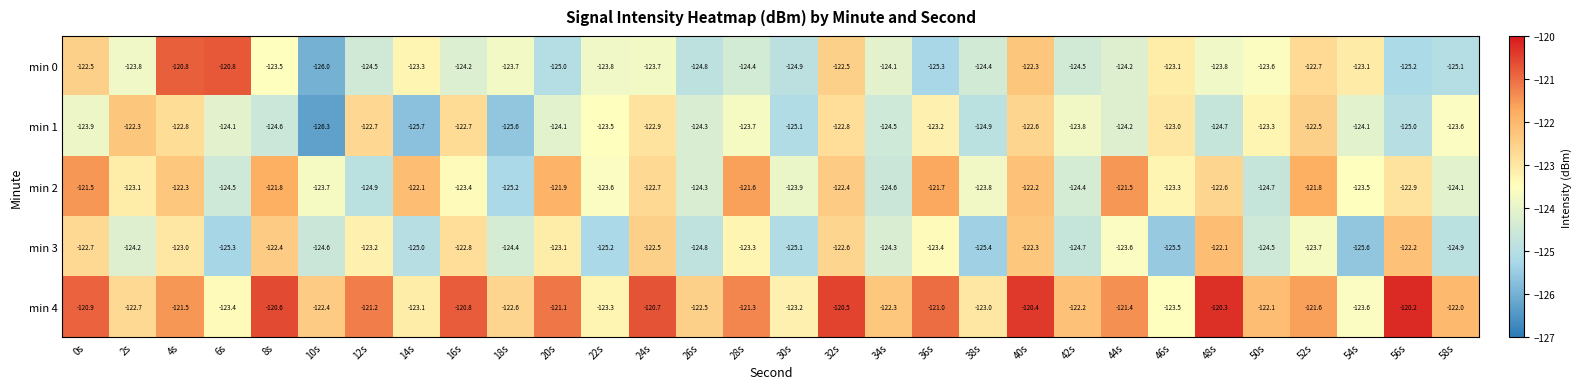

What is the difference between the min 3 values at 58s and 16s?

2.1